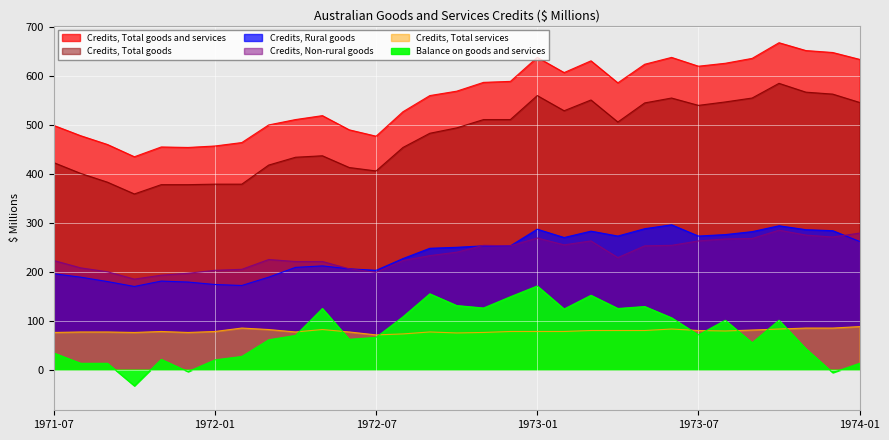

Which series ends up on top after the final intersection of Credits, Rural goods and Credits, Non-rural goods?

Credits, Non-rural goods